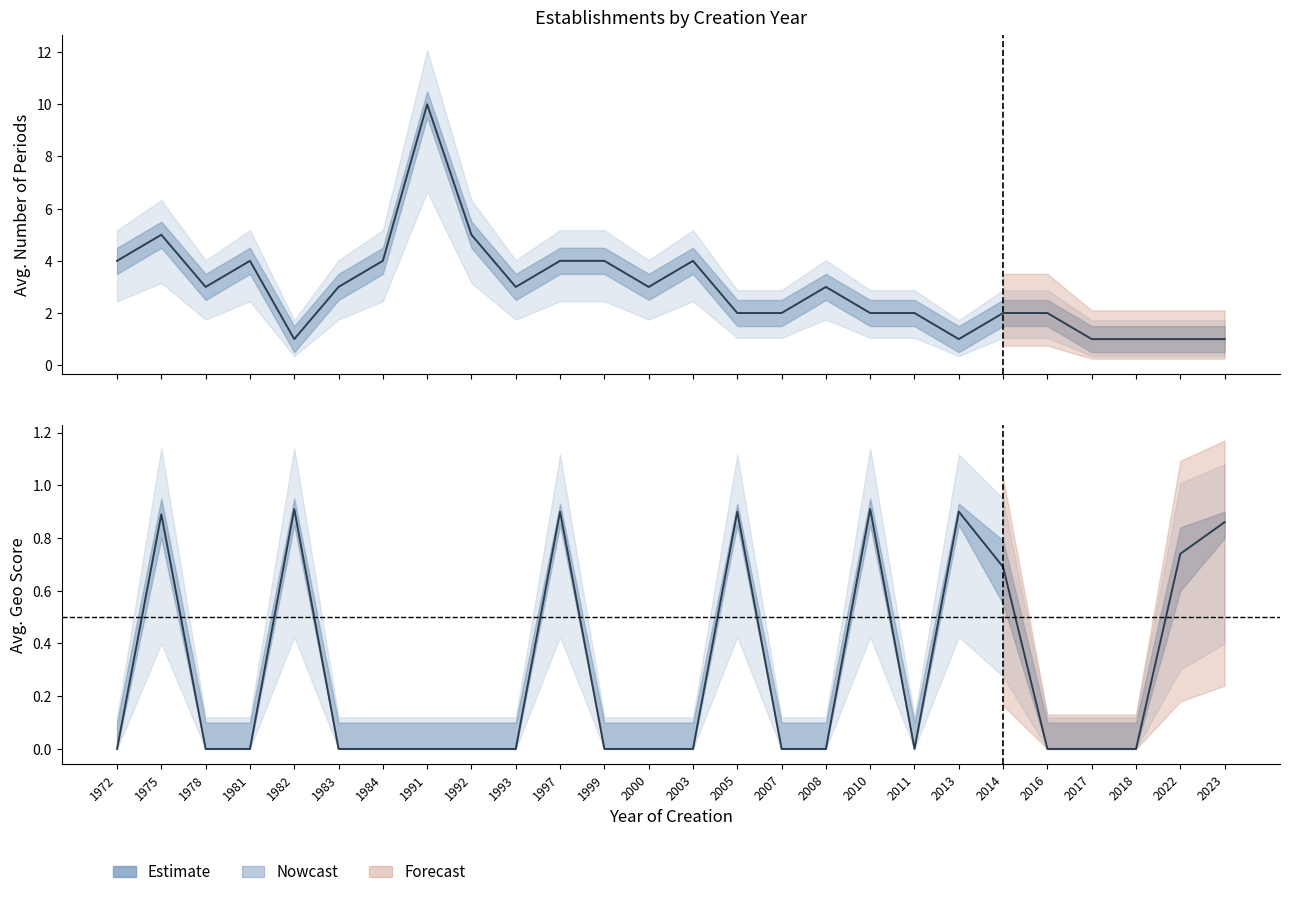

True or false: the data shows 0.0 at 1978.

True